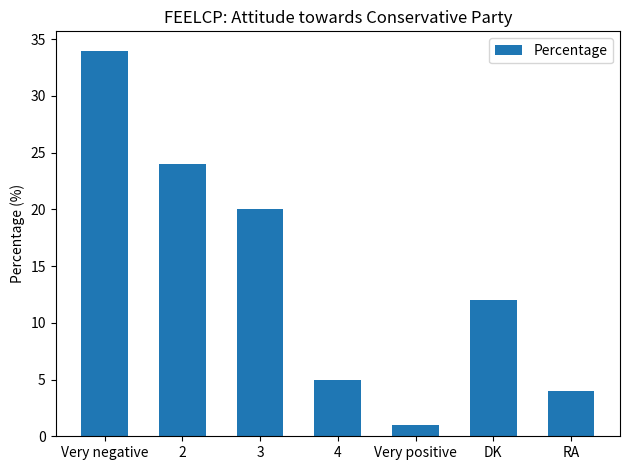

At which label does the data first exceed 12?

Very negative